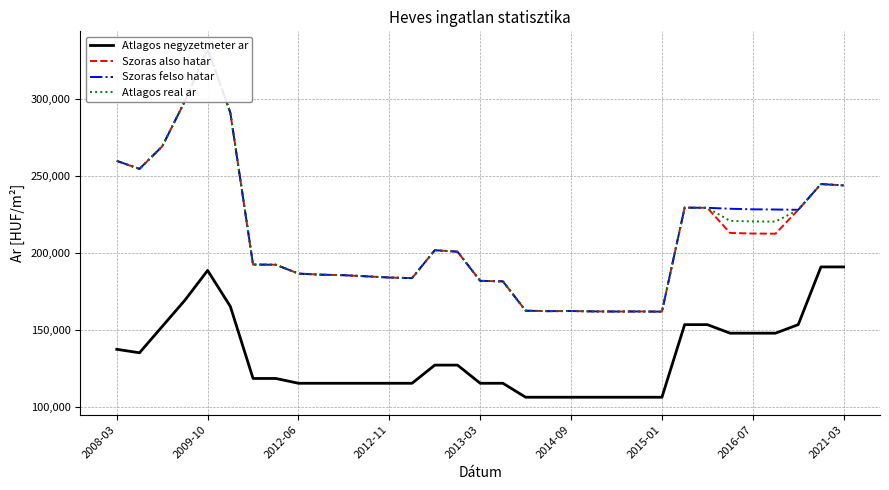

The value of Atlagos negyzetmeter ar at 2012-06 is 37950. True or false?

False